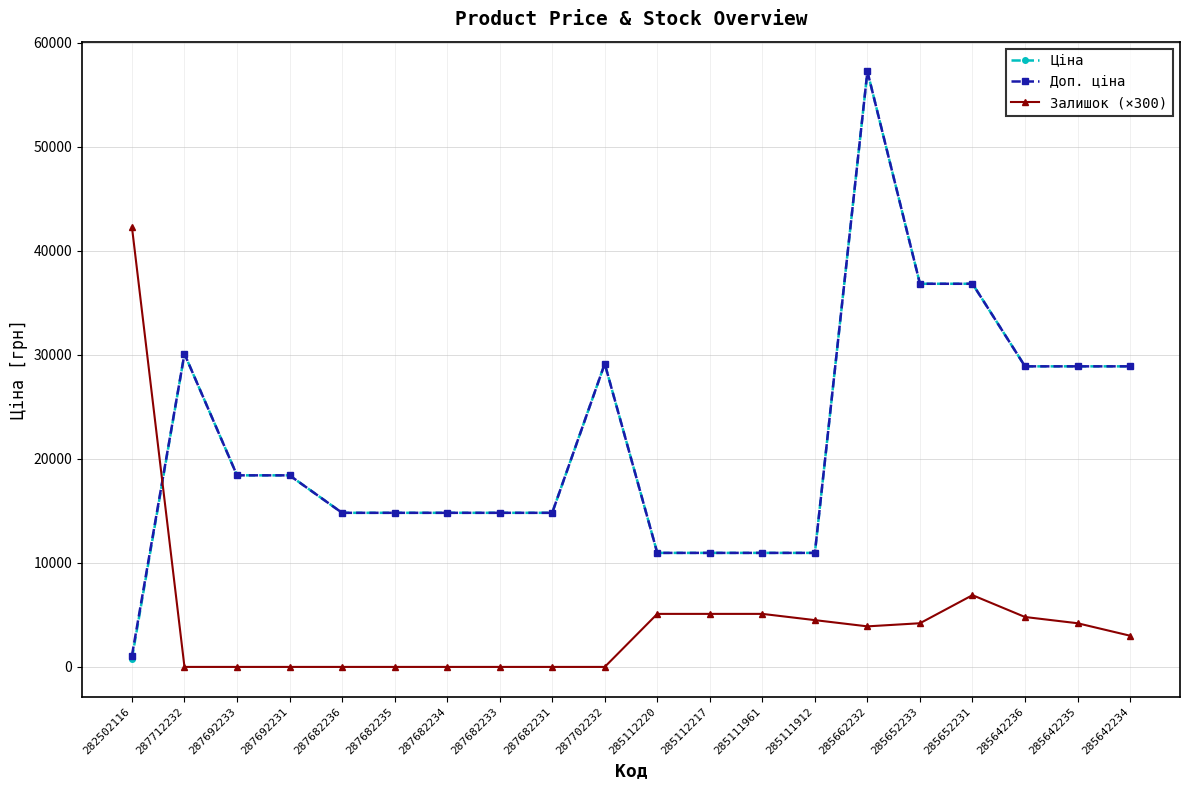

What is the difference between the maximum and minimum values in the Залишок (×300) series?

42300.0